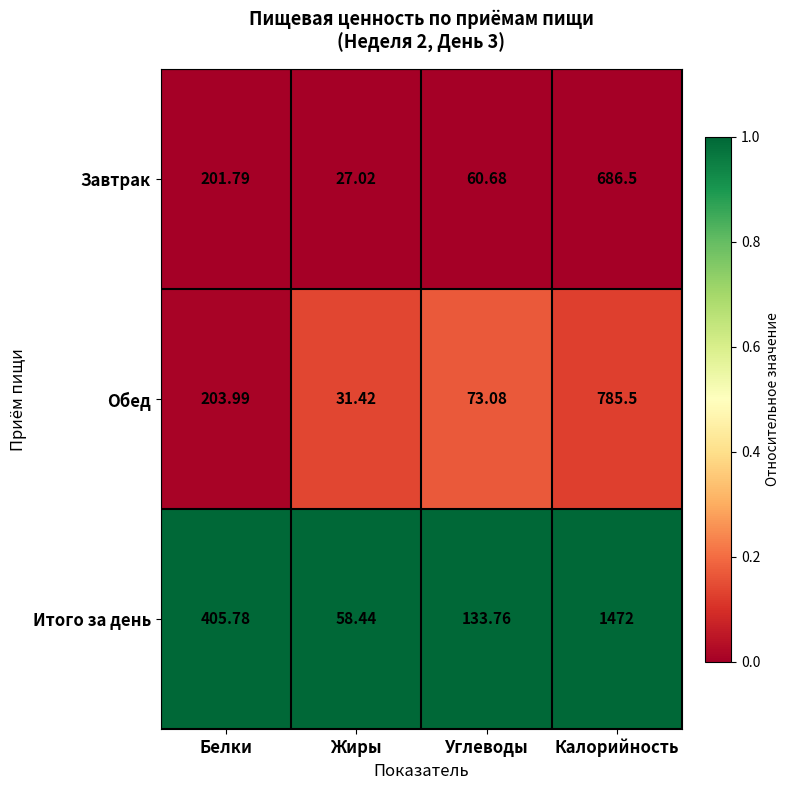

How many series are shown in this chart?

3